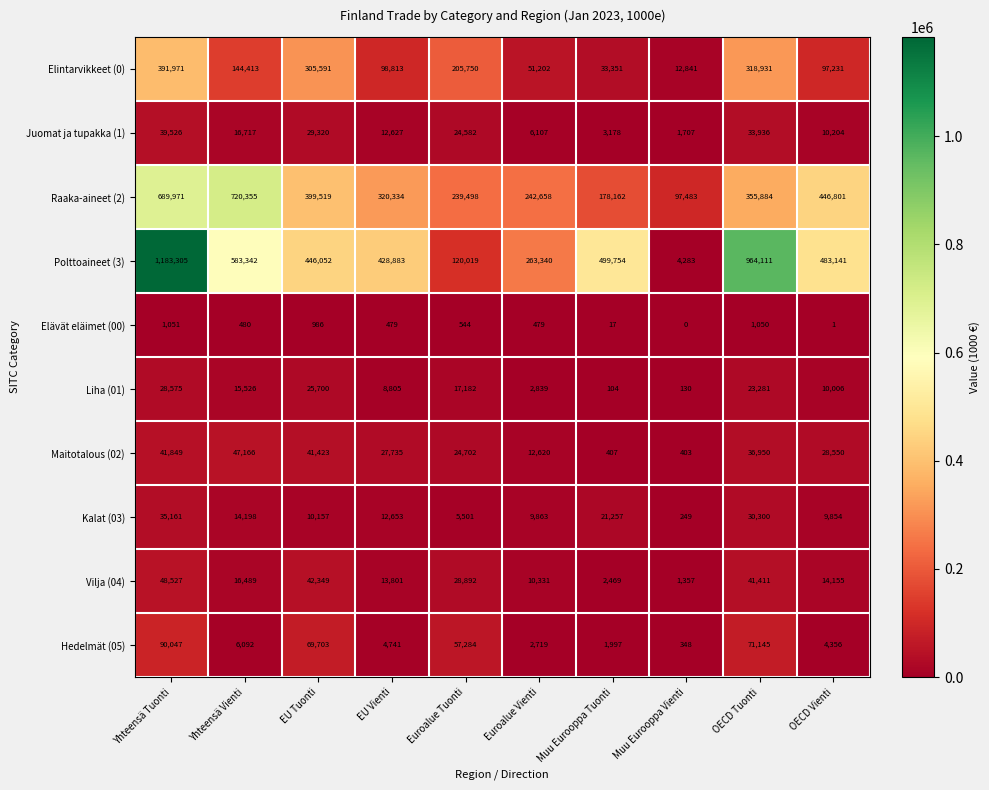

At which label does Elintarvikkeet (0) first exceed 144413?

Yhteensä Tuonti